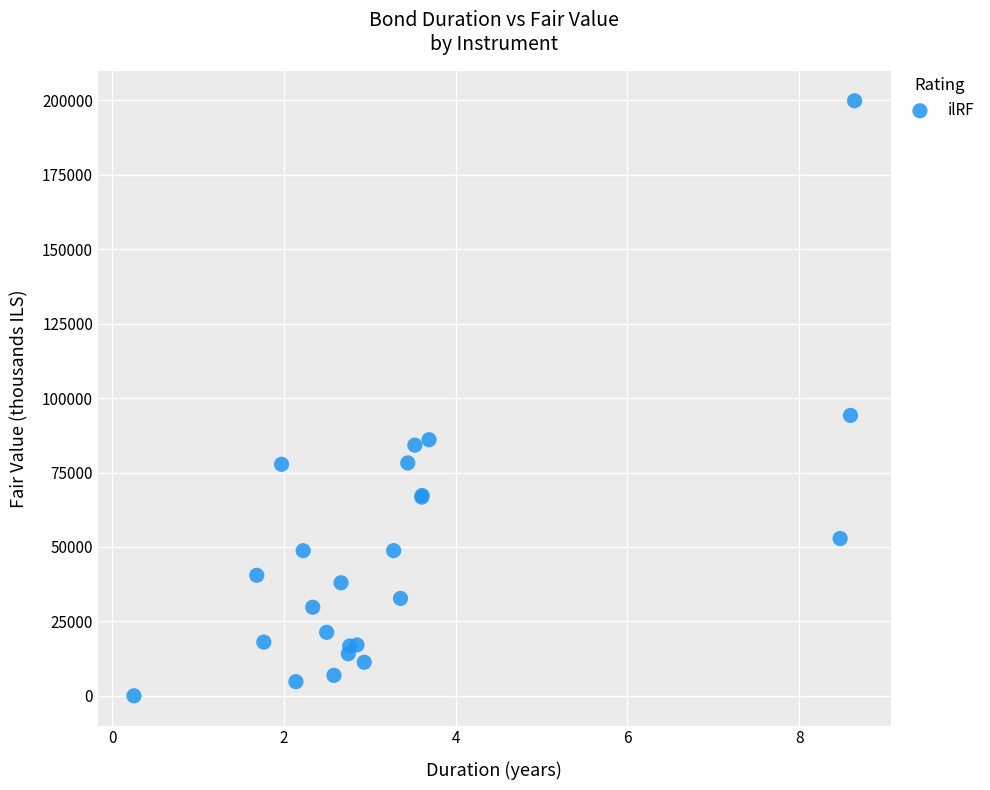

What Y value in the scatter plot is closest to 99932?

94177.7